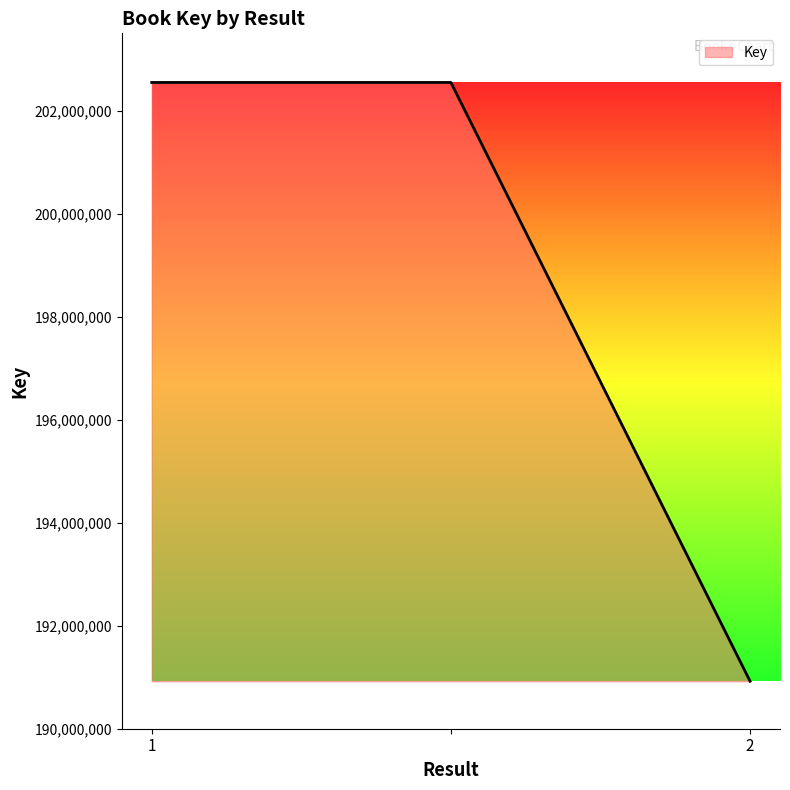

What is the smallest value displayed?

190921456